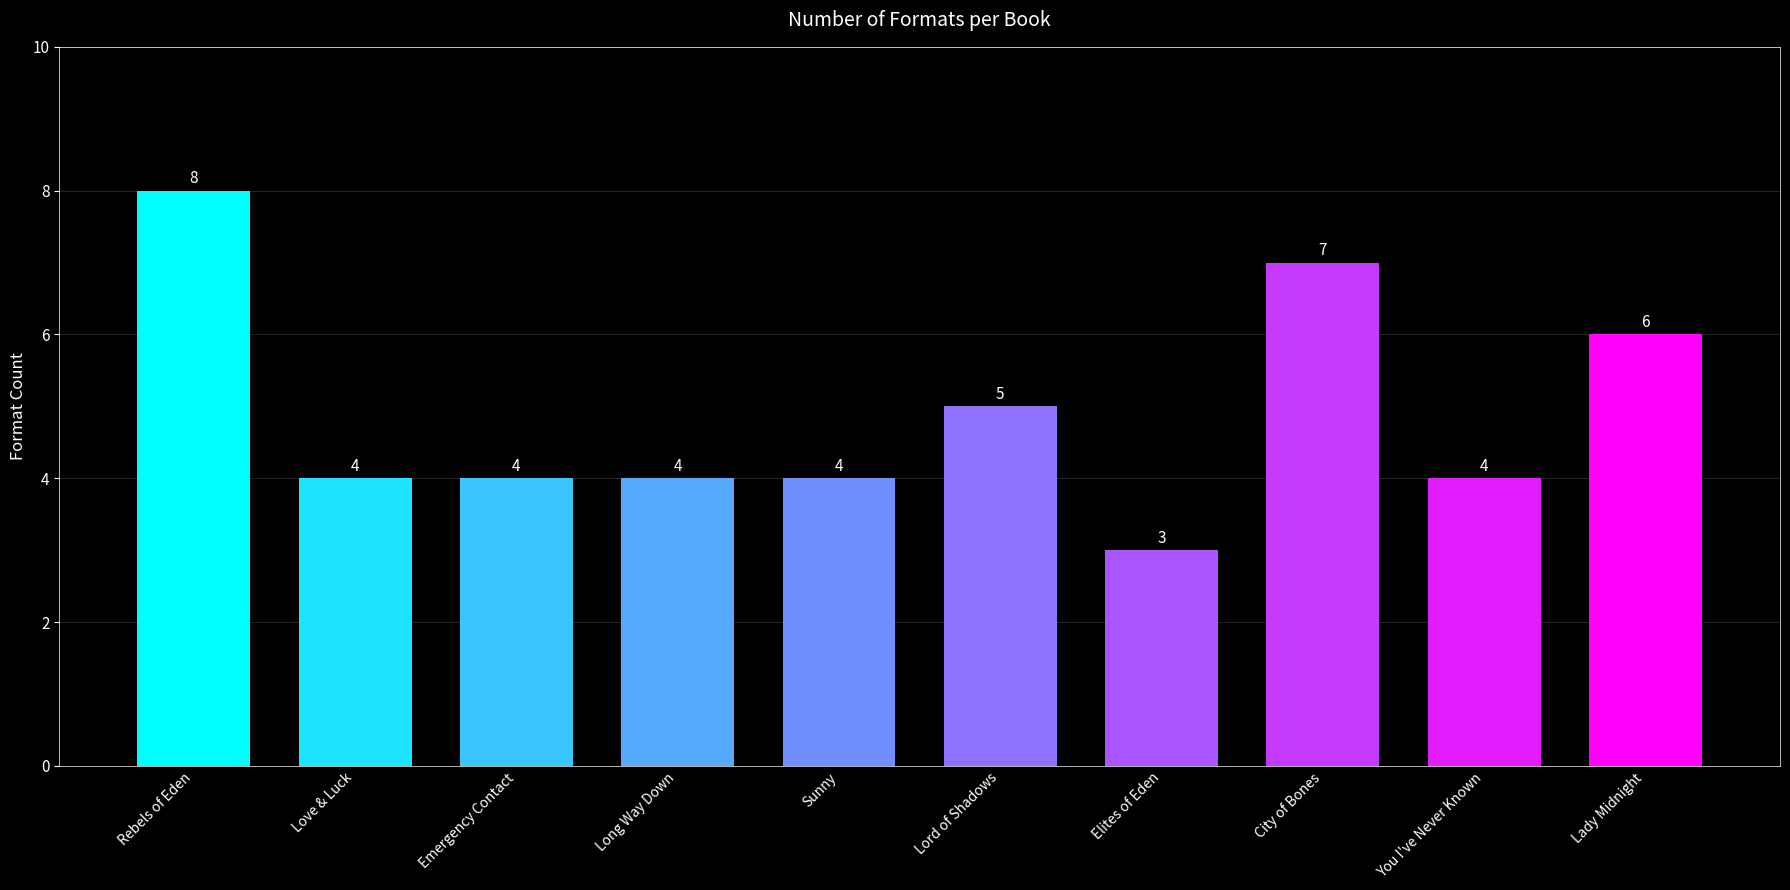

What is the average value?

5